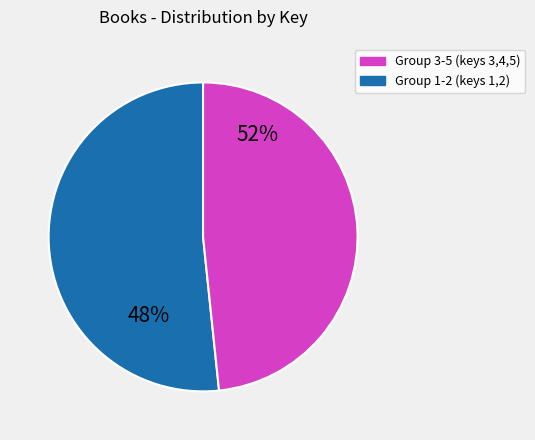

To the nearest percent, what portion does 4 represent?

21%